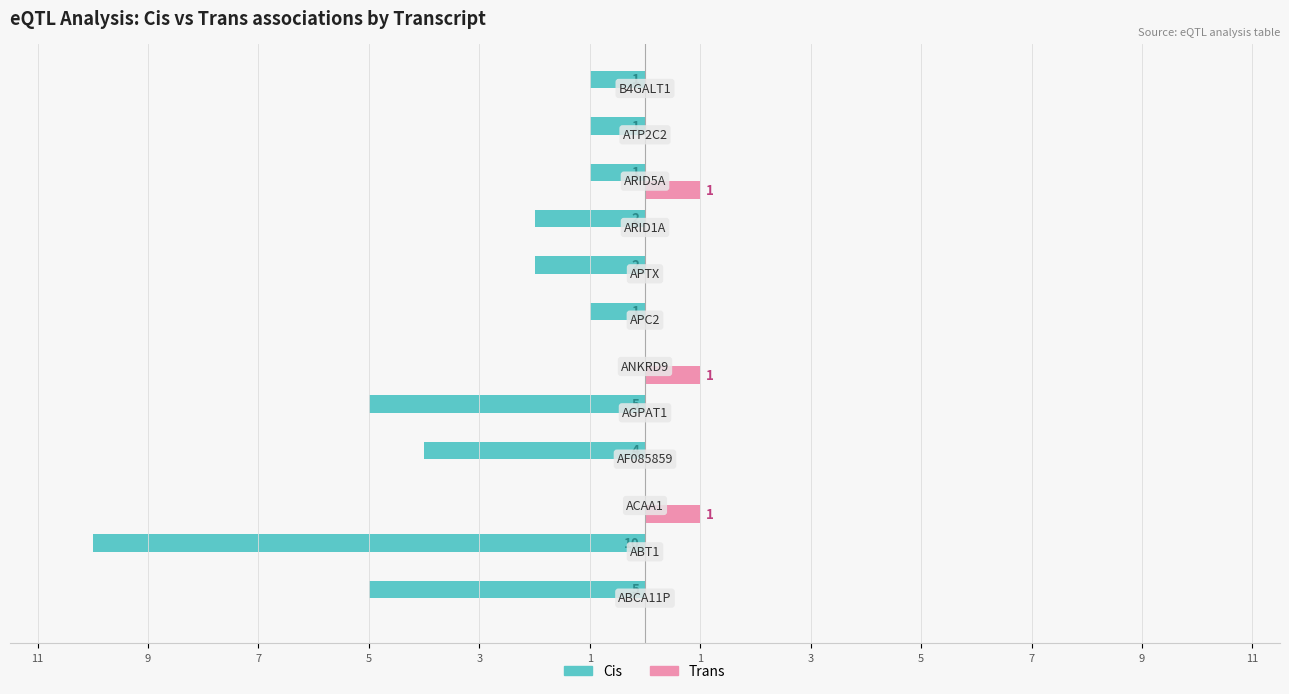

What is the sum of all Cis values?

-32